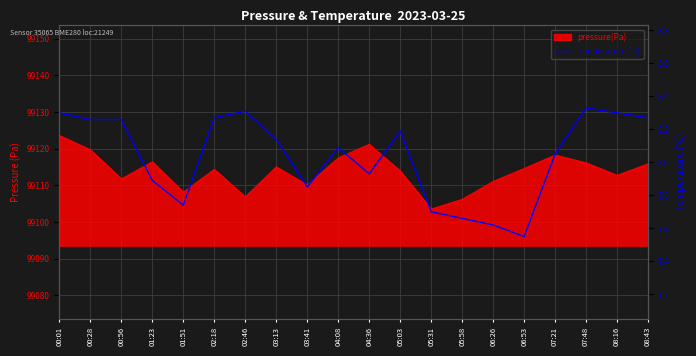

What is the greatest value displayed?

8.3